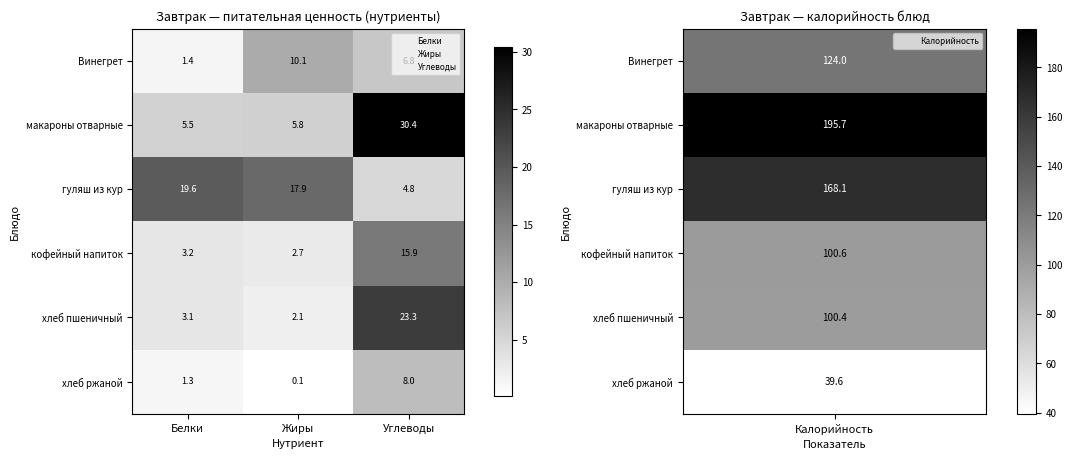

How many categories are shown in the chart?

3